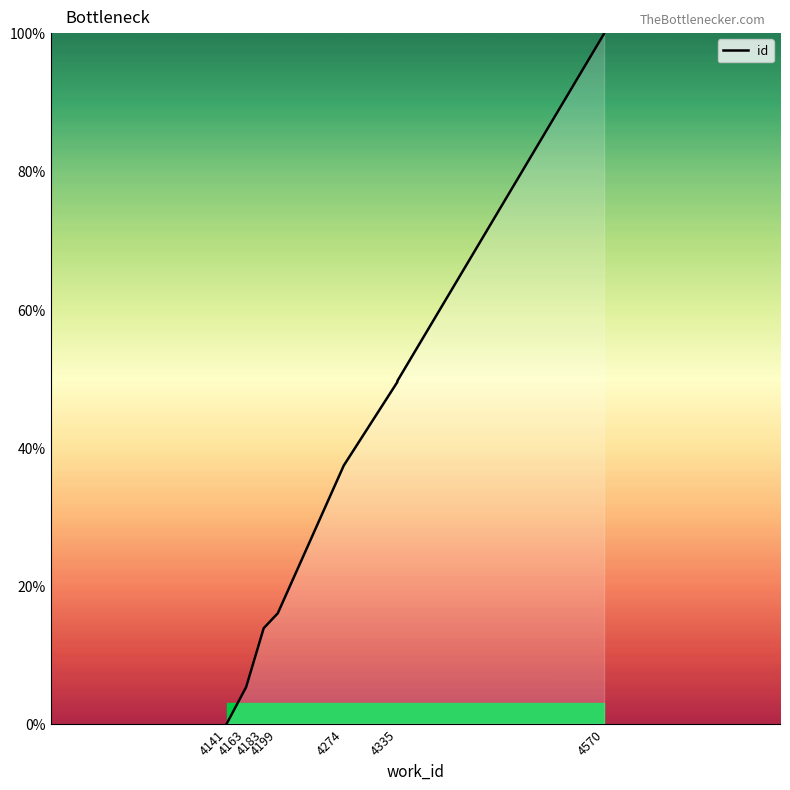

What is the maximum value shown in the chart?

100.0